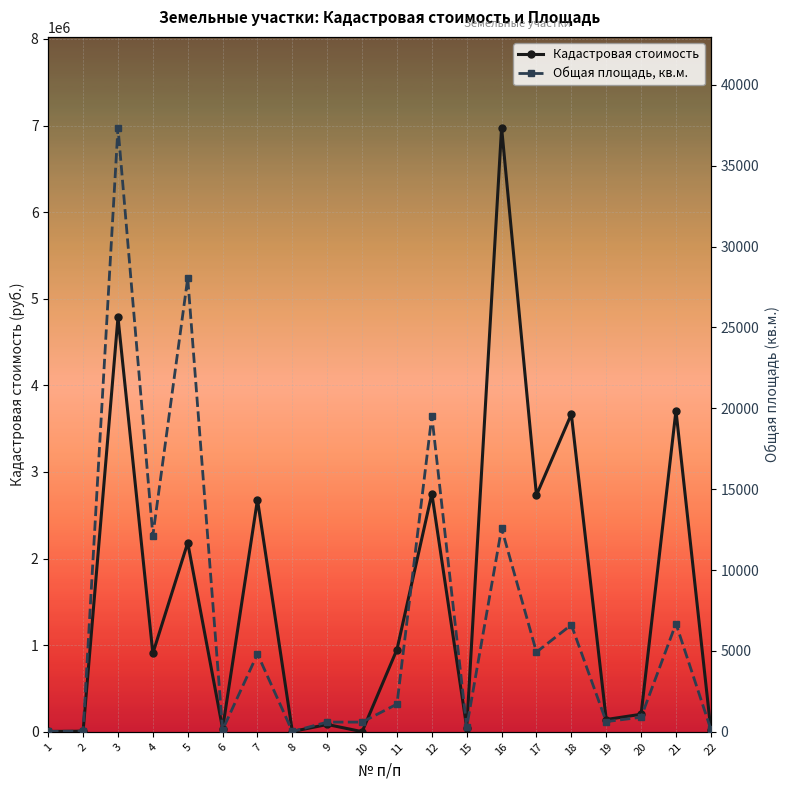

Reading right to left, what are all the values shown in this chart?

Кадастровая стоимость: 22=26472.1	21=3708449.6	20=202536.0	19=141775.2	18=3667437.5	17=2732950.4	16=6977120.4	15=49495.1	12=2749433.4	11=950321.4	10=1548.0	9=84732.0	8=3460.4	7=2680215.8	6=37125.0	5=2183317.9	4=905868.4	3=4784684.6	2=7061.3	1=4160.0
Общая площадь, кв.м.: 22=153.0	21=6687.0	20=900.0	19=630.0	18=6613.0	17=4928.0	16=12581.0	15=297.0	12=19530.0	11=1713.6	10=600.0	9=600.0	8=20.0	7=4812.9	6=121.0	5=28056.0	4=12130.0	3=37357.0	2=42.0	1=25.0